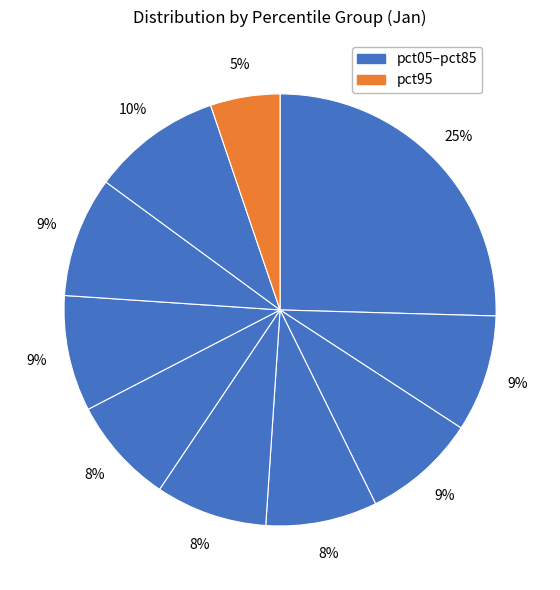

Which category has the smallest portion of the pie?

pct95